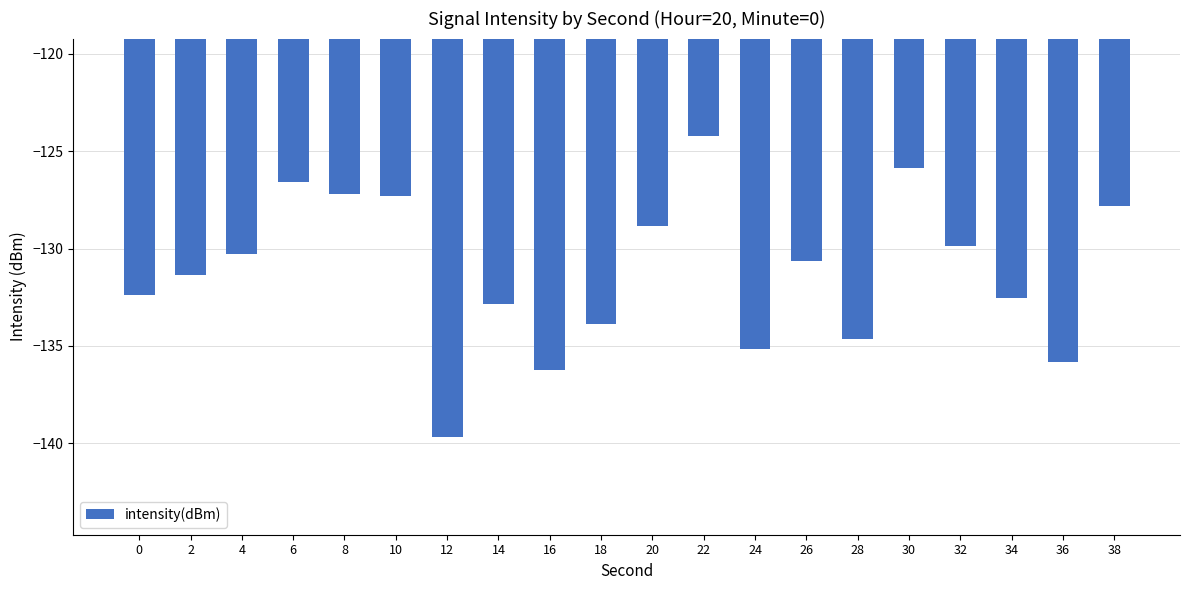

What is the difference between the maximum and minimum values?

15.5